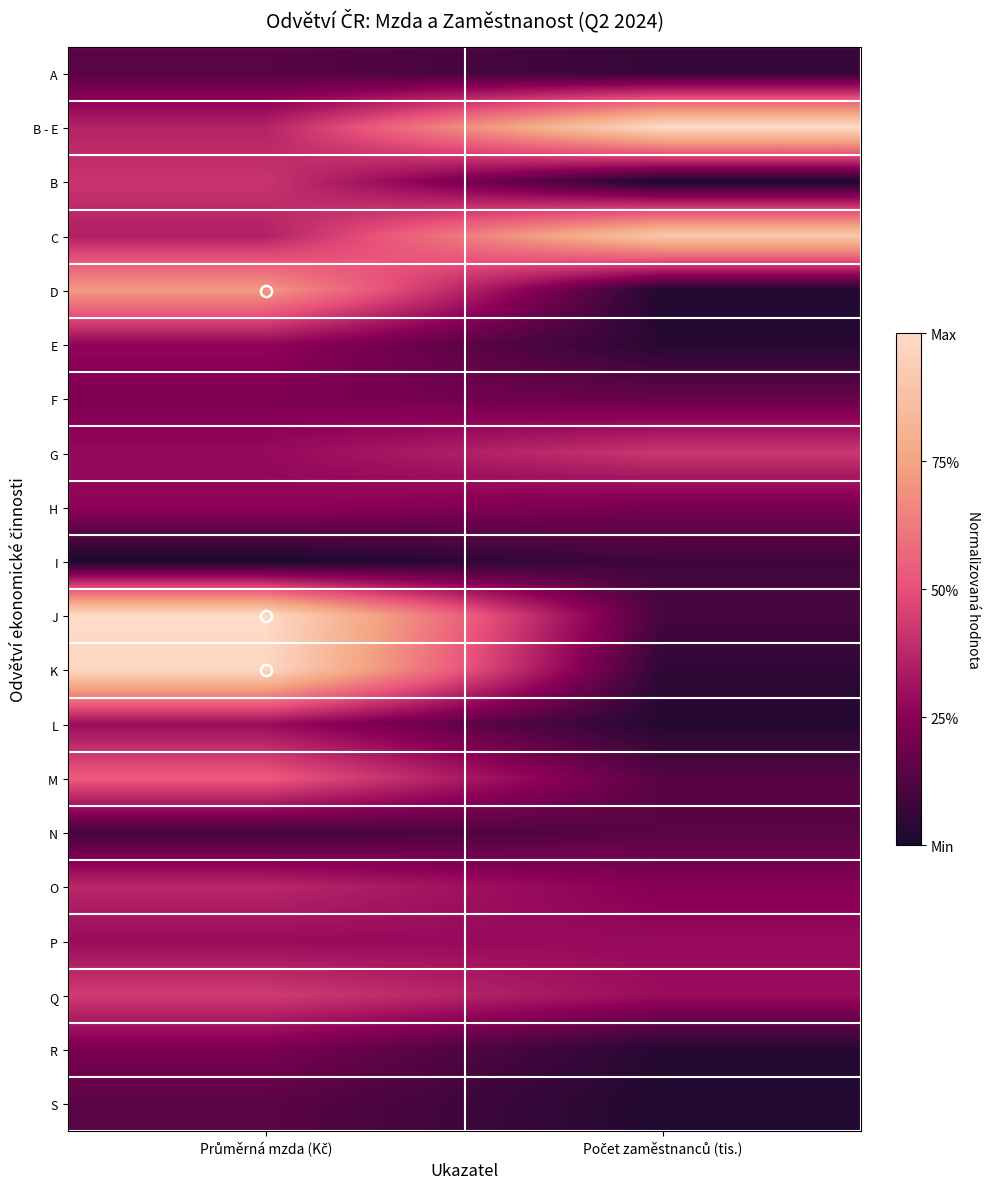

Which category has the lowest value across all series?

Počet zaměstnanců (tis.)